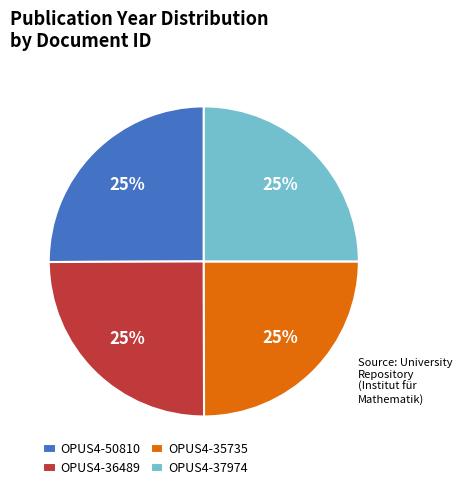

Does OPUS4-50810 represent more than half of the total?

No